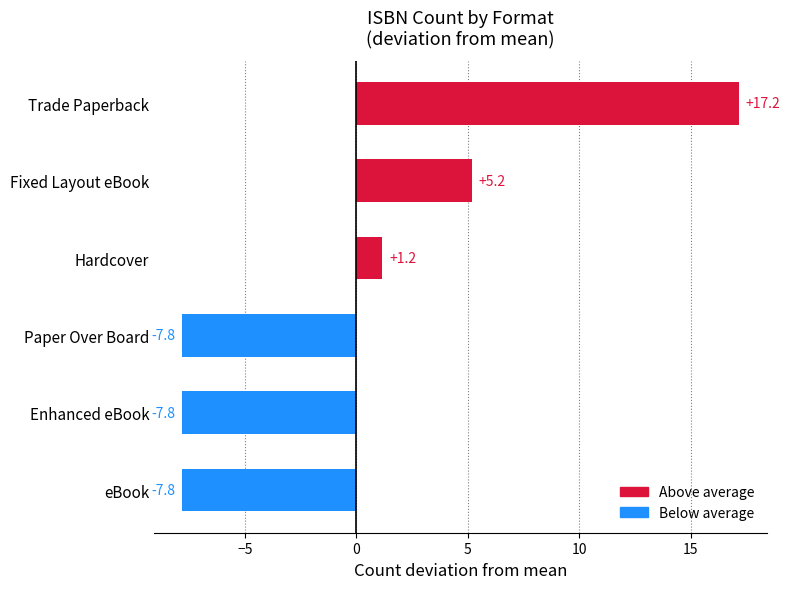

What is the smallest value displayed?

-7.8